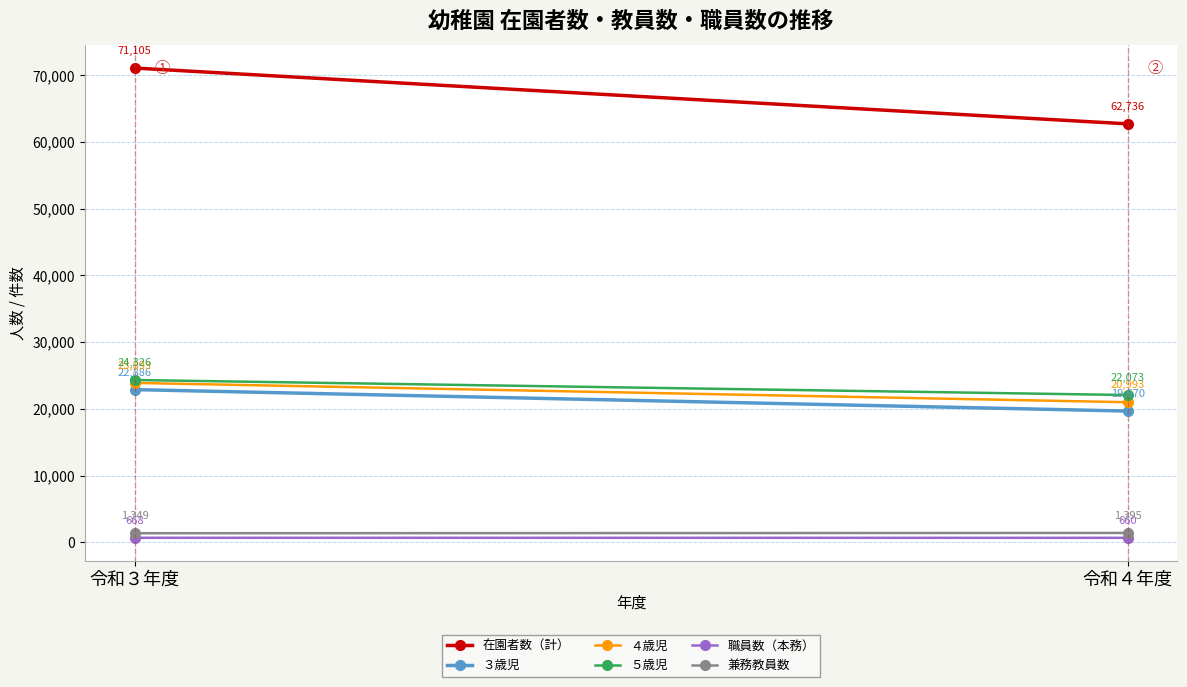

What is the difference between the maximum and minimum values in the ３歳児 series?

3216